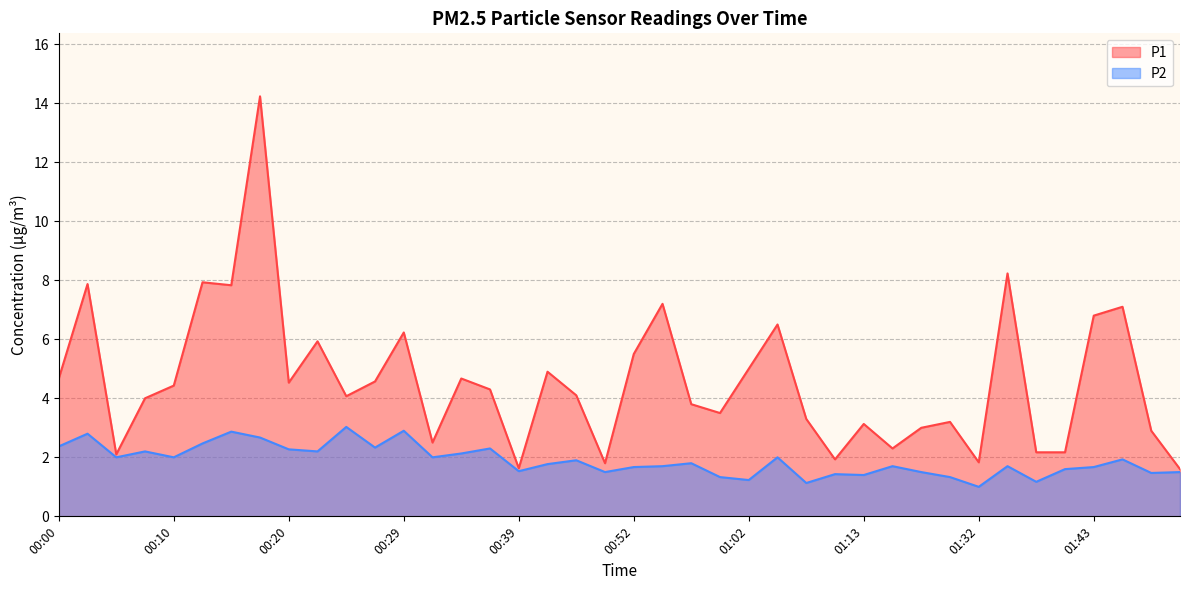

What is the value of the P2 point at the 26th from the left?

2.0